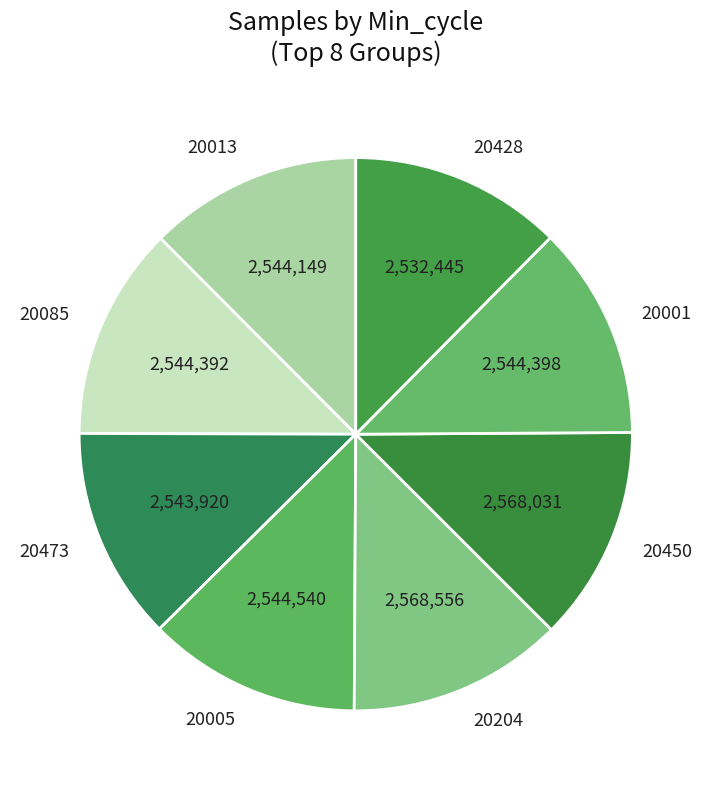

Is the sum of 20428 and 20013 greater than half?

No